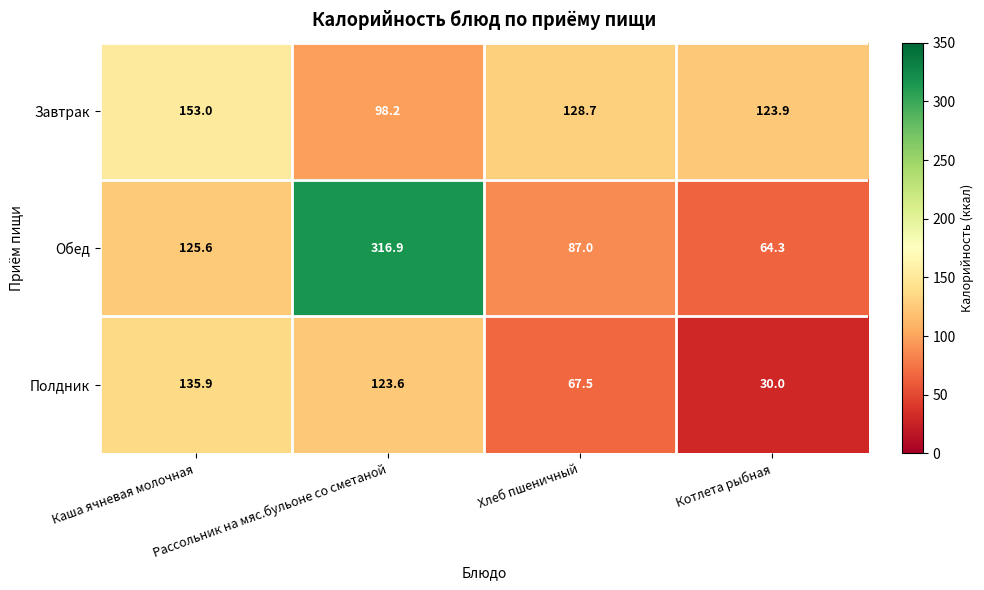

Which series has the widest spread of values?

Обед